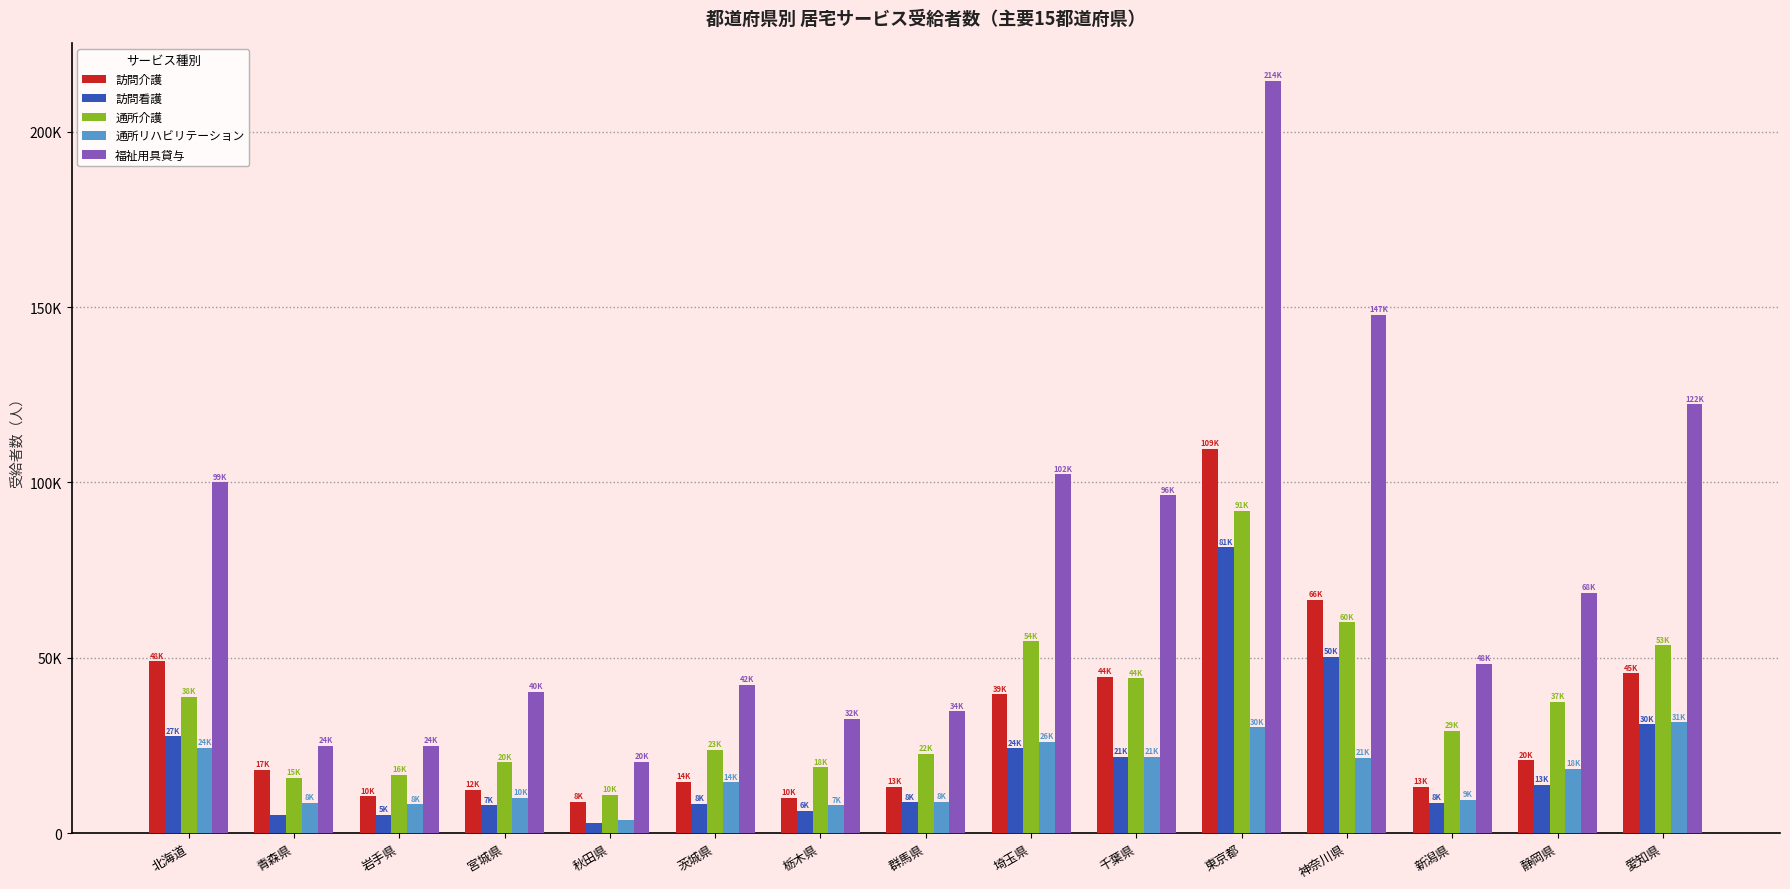

What position from the right is 東京都?

5